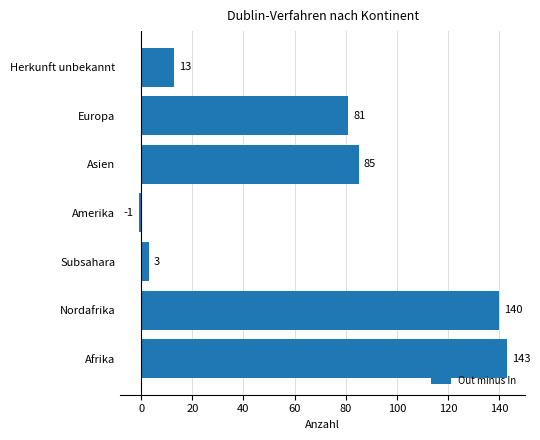

Where is the data nearest to the value 71?

Europa